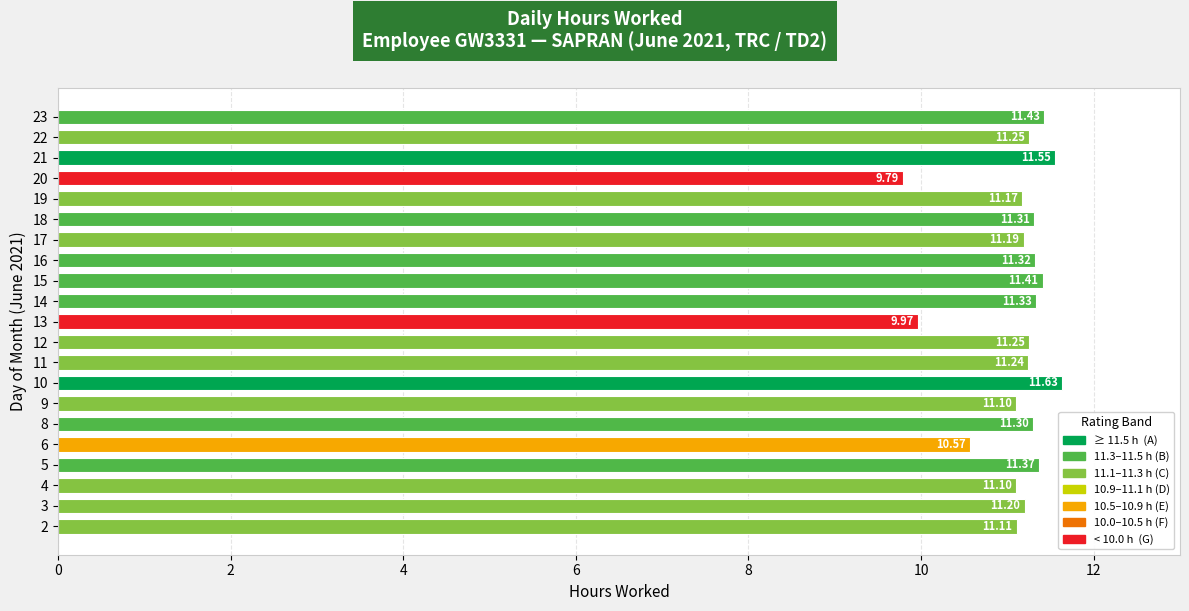

How many distinct data groups are displayed?

1